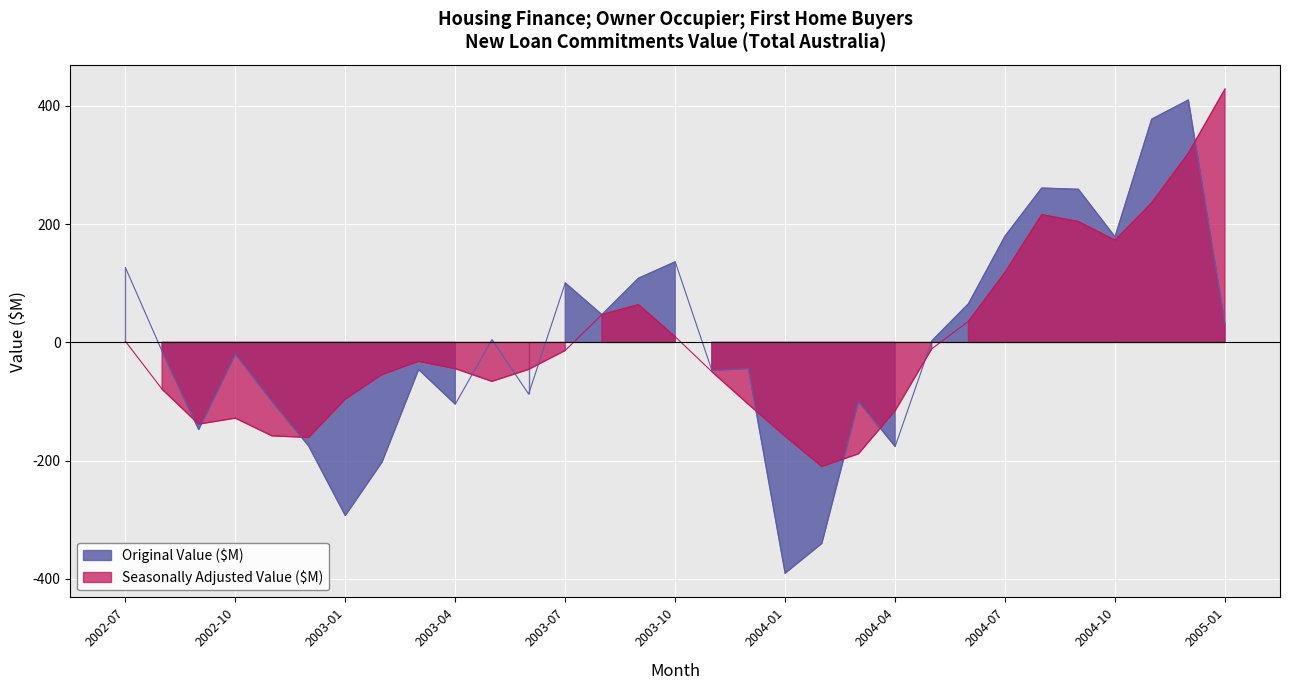

How many times do Original Value ($M) and Seasonally Adjusted Value ($M) cross each other?

13